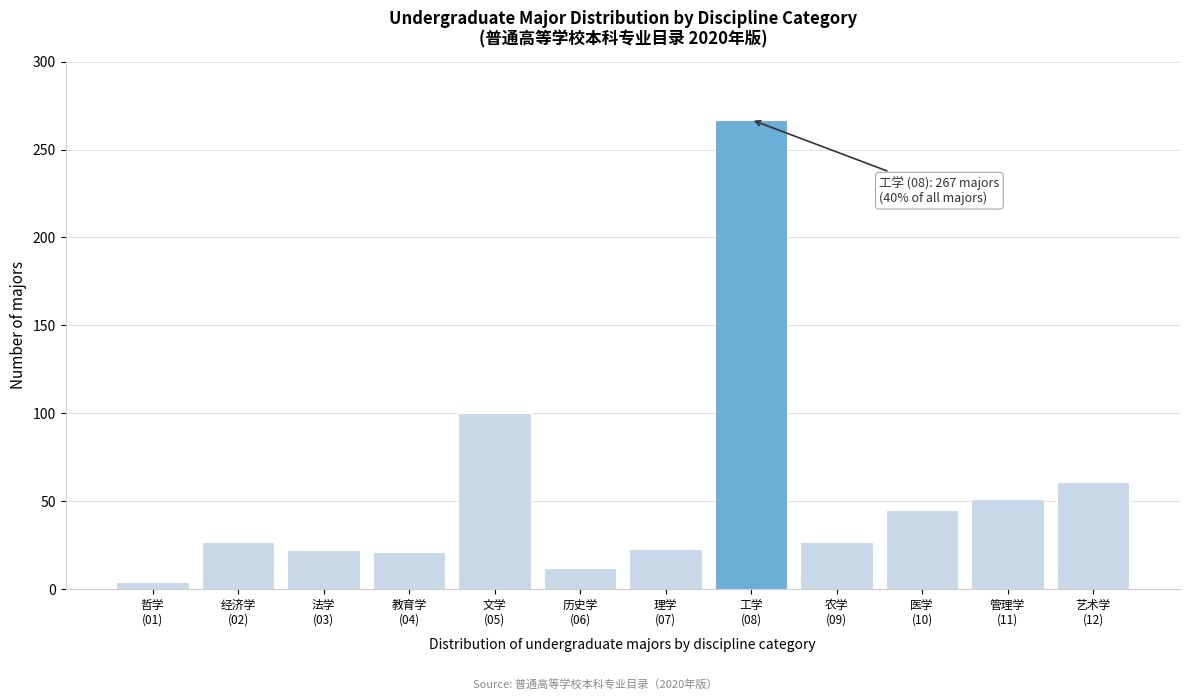

What is the sum of all values?

660